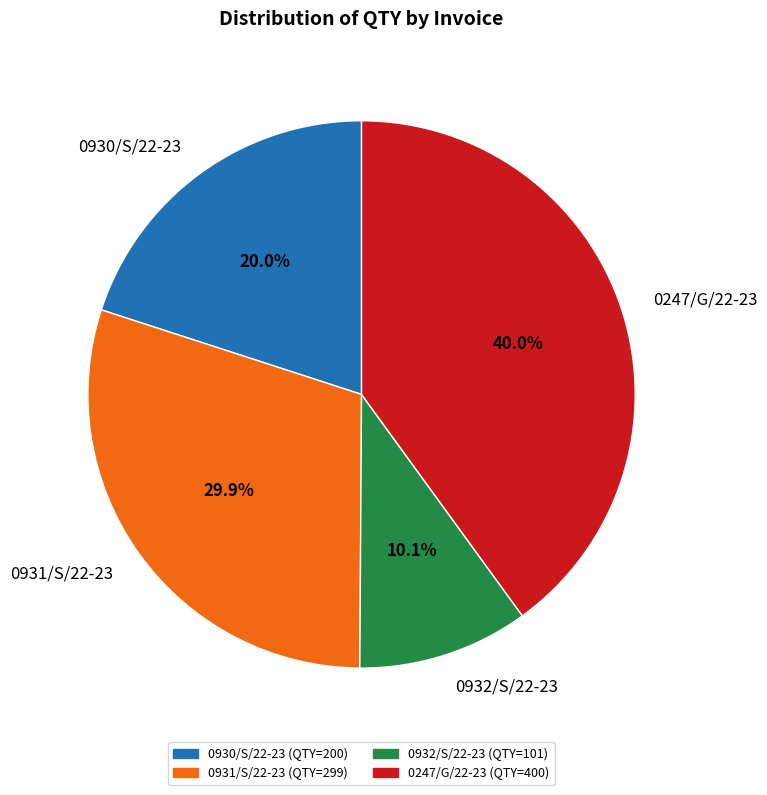

Is it true that 0931/S/22-23 is 30% of the pie?

True